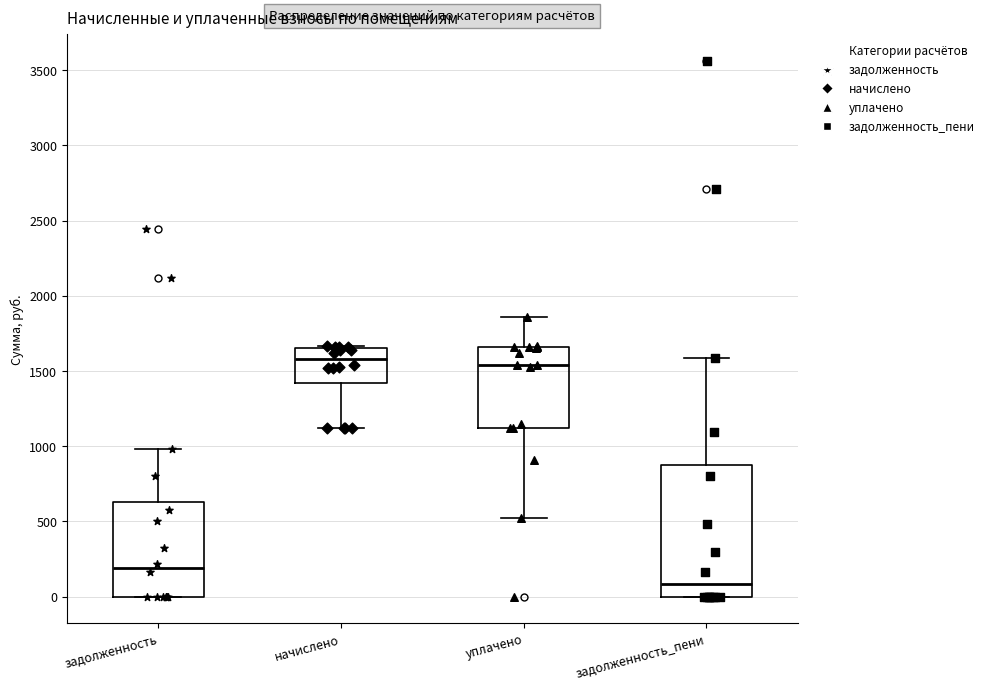

Where does the lower whisker of the box for уплачено end on the y-axis? The values are not printed on the chart, so give them approximately, as read against the axis.

550